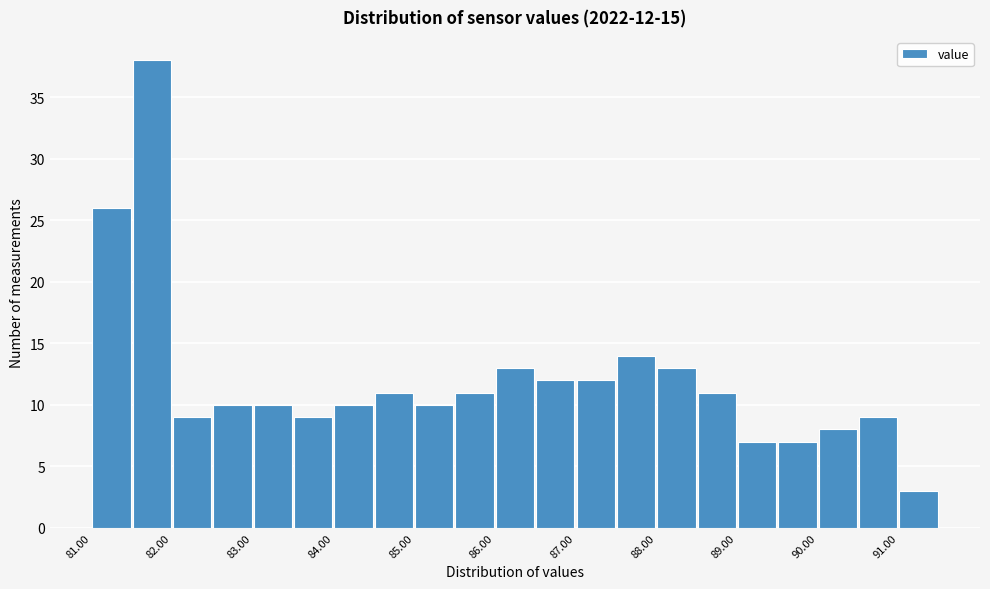

Which range on the x-axis has the tallest bar?

81.5 to 82.0